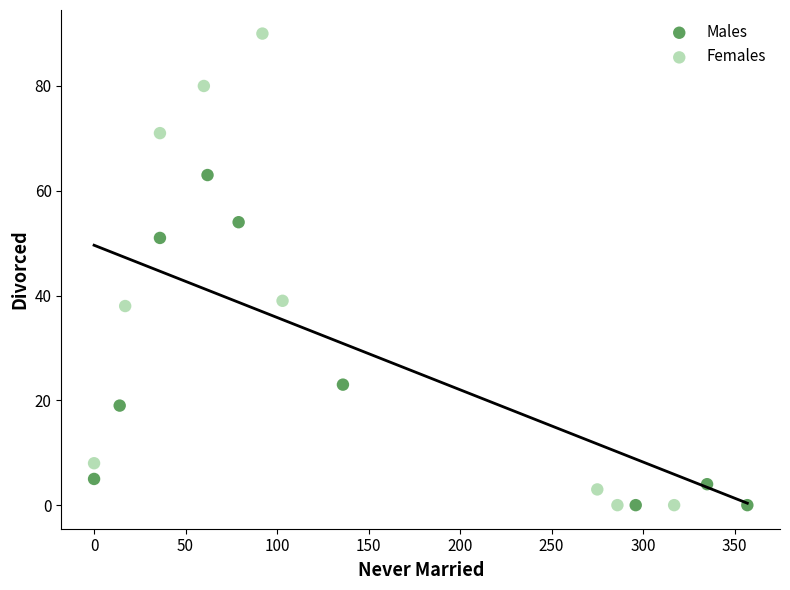

Which series reaches the maximum Y coordinate?

Females